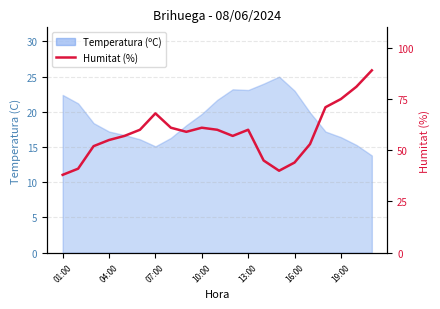

What is the difference between the maximum and minimum values?

10.2